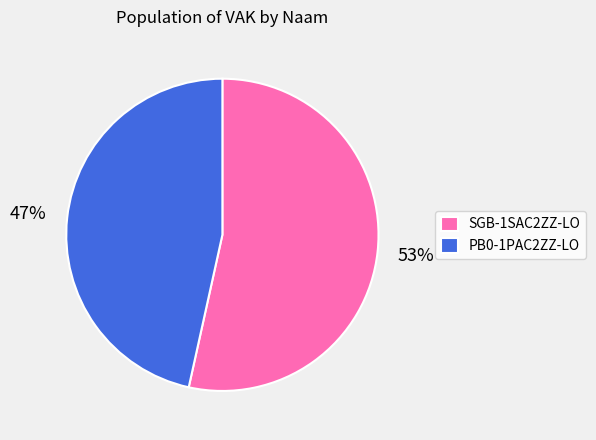

Is it true that SGB-1SAC2ZZ-LO is 42% of the pie?

False